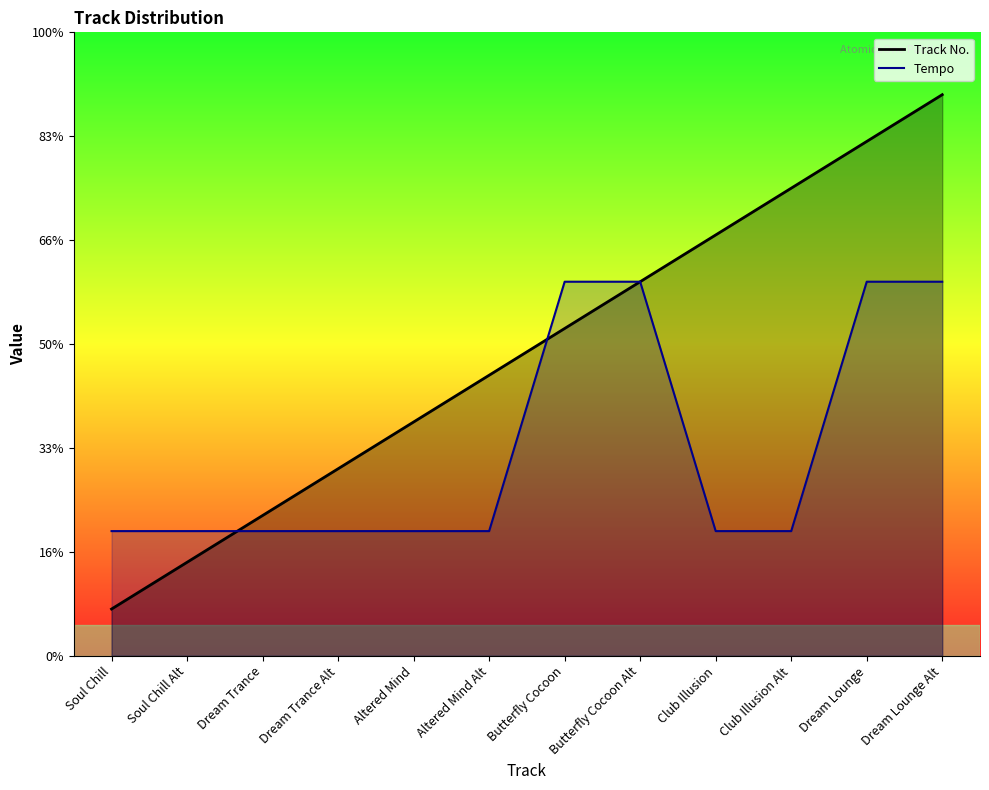

Reading left to right, extract all data points from this chart.

Track No.: Soul Chill=0.5	Soul Chill Alt=0.9	Dream Trance=1.4	Dream Trance Alt=1.8	Altered Mind=2.3	Altered Mind Alt=2.7	Butterfly Cocoon=3.2	Butterfly Cocoon Alt=3.6	Club Illusion=4.1	Club Illusion Alt=4.5	Dream Lounge=5.0	Dream Lounge Alt=5.4
Tempo: Soul Chill=1.2	Soul Chill Alt=1.2	Dream Trance=1.2	Dream Trance Alt=1.2	Altered Mind=1.2	Altered Mind Alt=1.2	Butterfly Cocoon=3.6	Butterfly Cocoon Alt=3.6	Club Illusion=1.2	Club Illusion Alt=1.2	Dream Lounge=3.6	Dream Lounge Alt=3.6